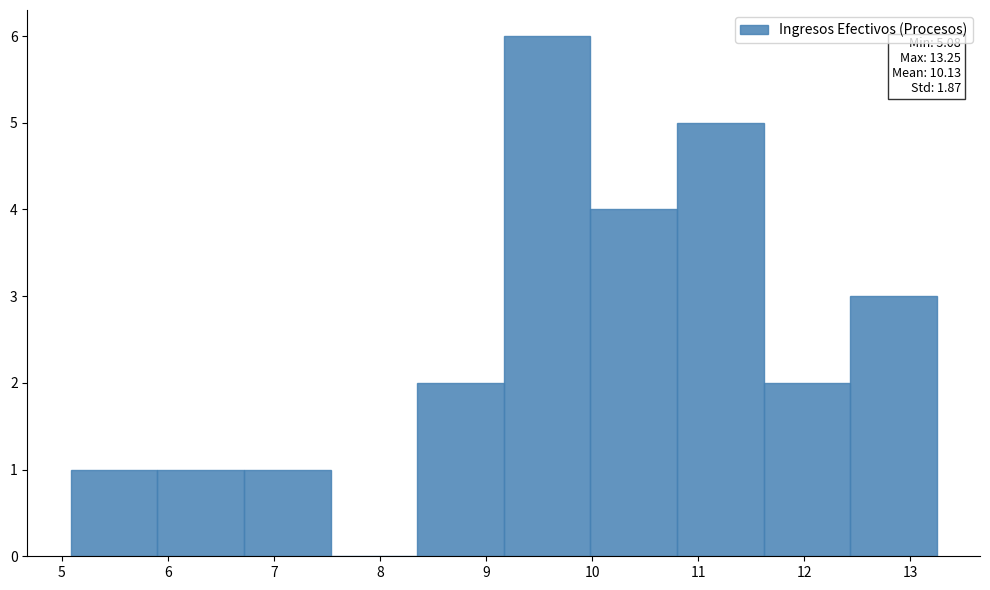

Over which range of the x-axis is the bar tallest?

9.2 to 10.0